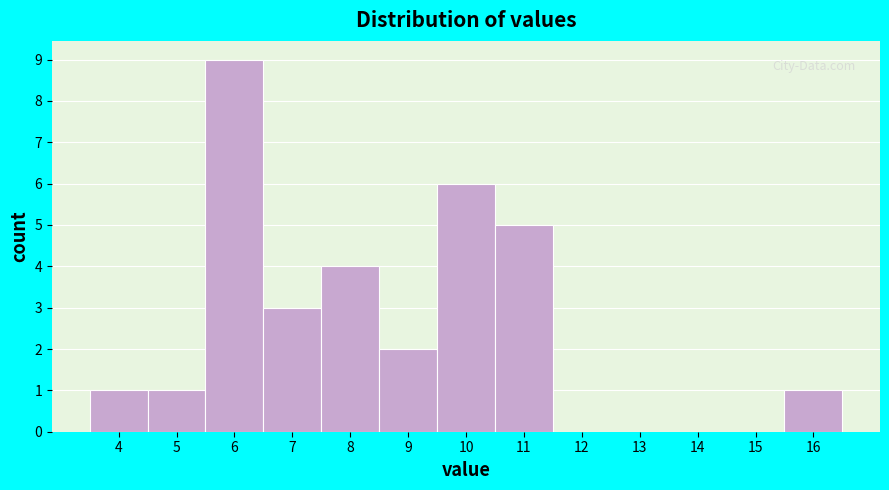

Reading left to right, transcribe this chart: for each bar, give the range it covers on the x-axis and its height. The values are not printed on the chart, so give them approximately, as read against the axis.

3.5 to 4.5: 1
4.5 to 5.5: 1
5.5 to 6.5: 9
6.5 to 7.5: 3
7.5 to 8.5: 4
8.5 to 9.5: 2
9.5 to 10.5: 6
10.5 to 11.5: 5
11.5 to 12.5: 0
12.5 to 13.5: 0
13.5 to 14.5: 0
14.5 to 15.5: 0
15.5 to 16.5: 1